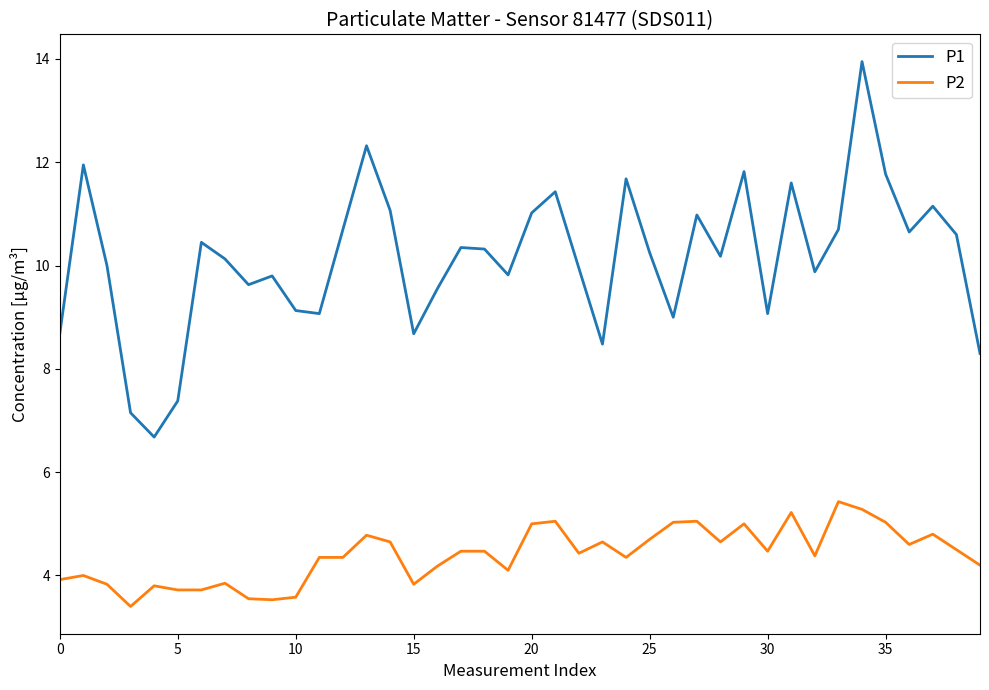

Which series has the widest spread of values?

P1